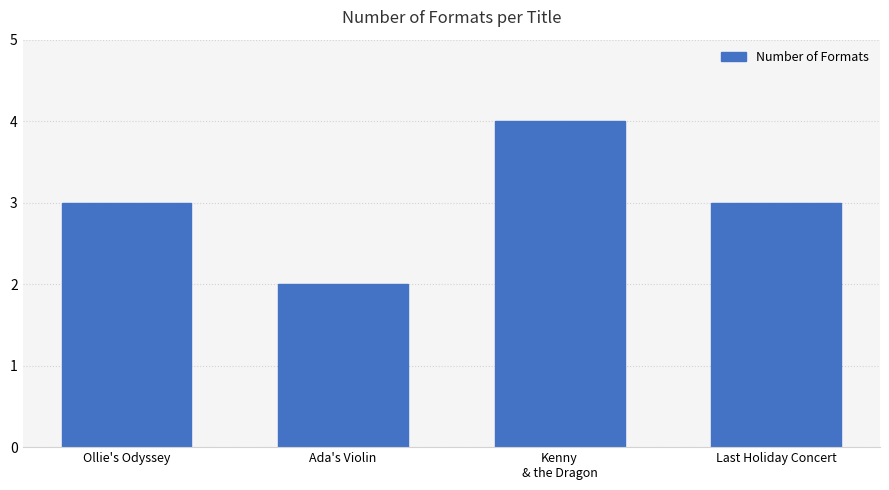

Read the value at Ada's Violin.

2